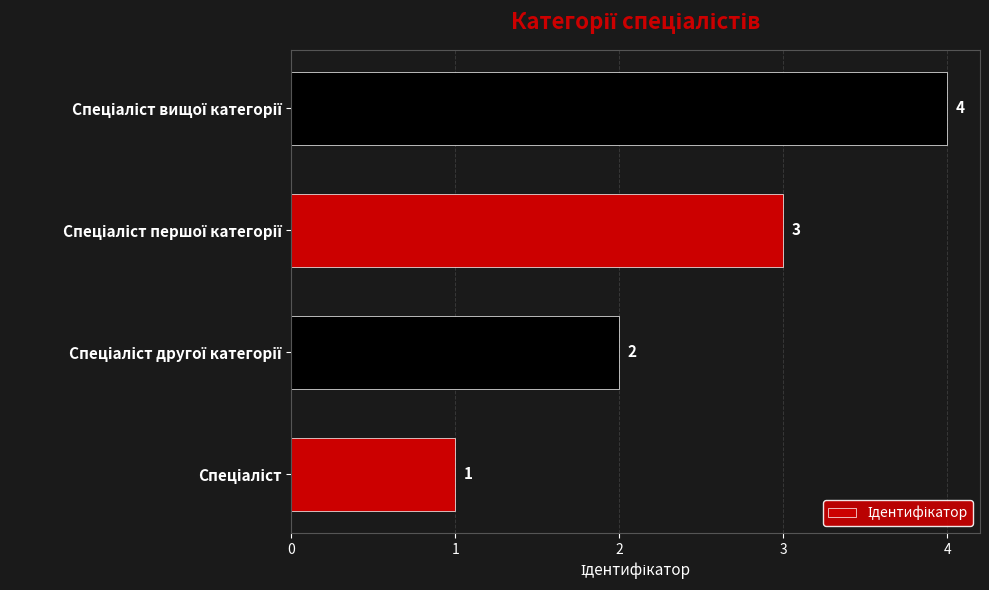

What is the difference between the maximum and minimum values?

3